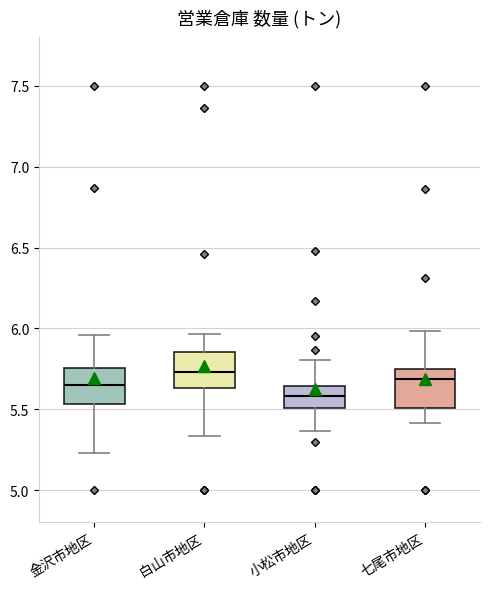

Reading left to right, transcribe this box plot: for each box, give where its median line is, the range the box spans, and where its two whiskers end, as read against the y-axis. The values are not printed on the chart, so give them approximately, as read against the axis.

金沢市地区: median 5.65, box 5.55 to 5.75, whiskers 5.25 to 5.95
白山市地区: median 5.75, box 5.65 to 5.85, whiskers 5.35 to 5.95
小松市地区: median 5.60, box 5.50 to 5.65, whiskers 5.35 to 5.80
七尾市地区: median 5.70, box 5.50 to 5.75, whiskers 5.40 to 6.00